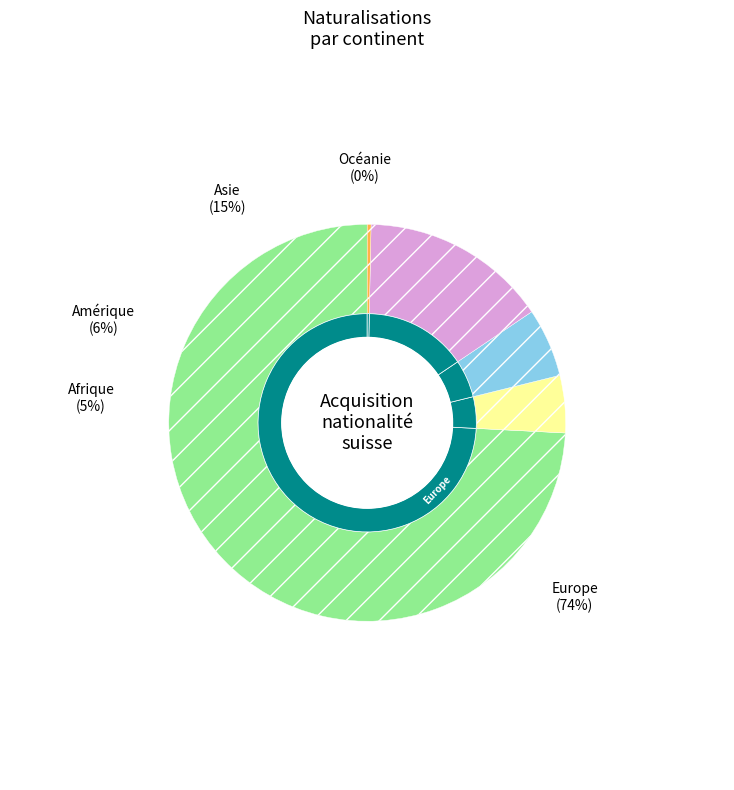

Is it true that Asie is 24% of the pie?

False